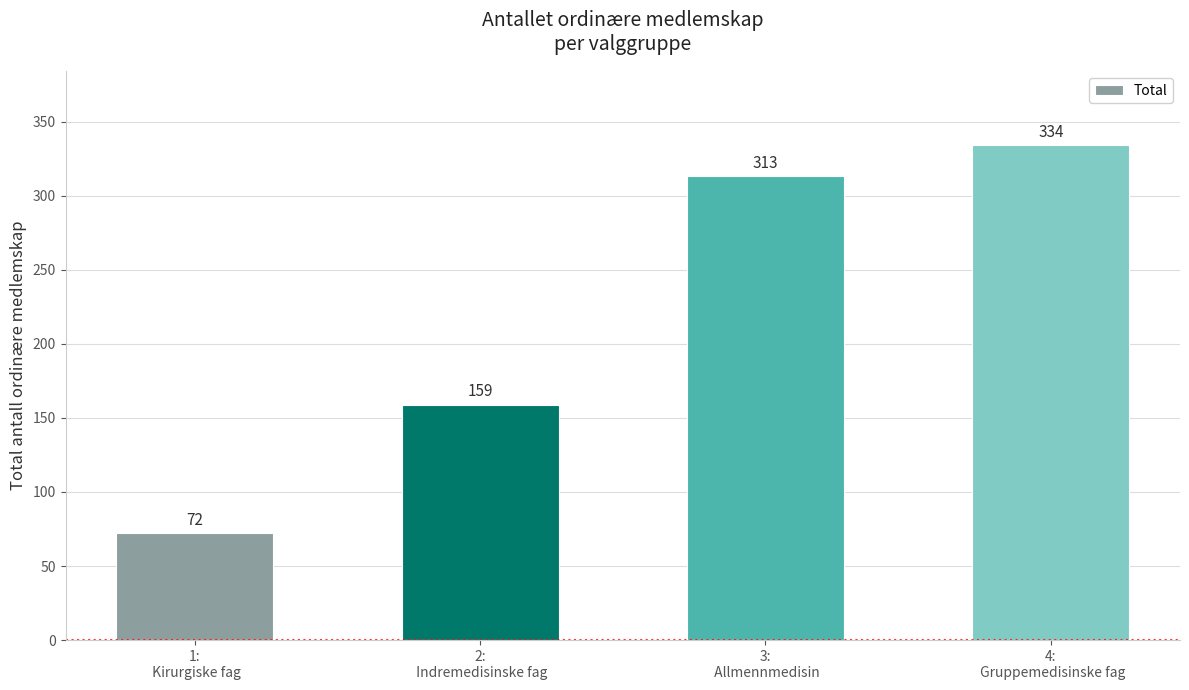

Count the number of data series in this chart.

1